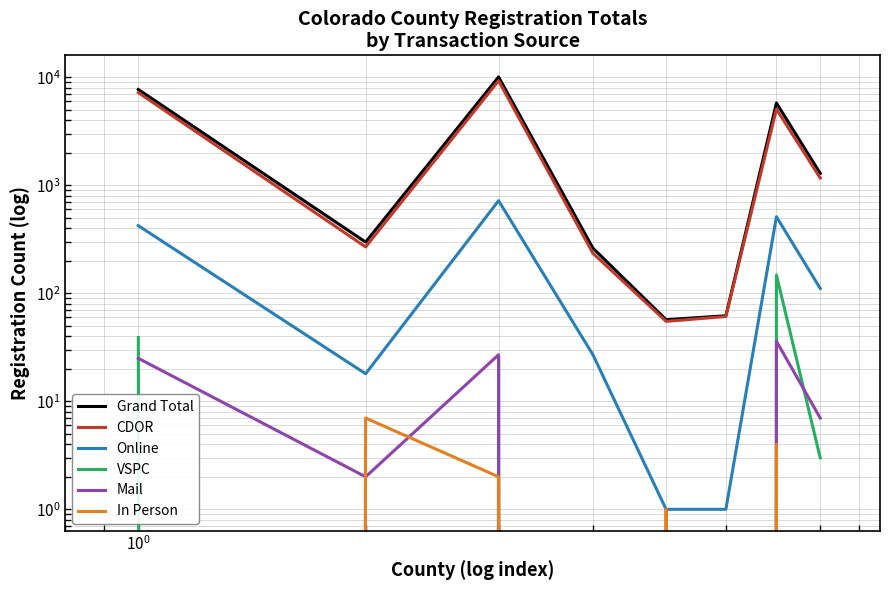

At how many categories does at least one series exceed 3382?

3